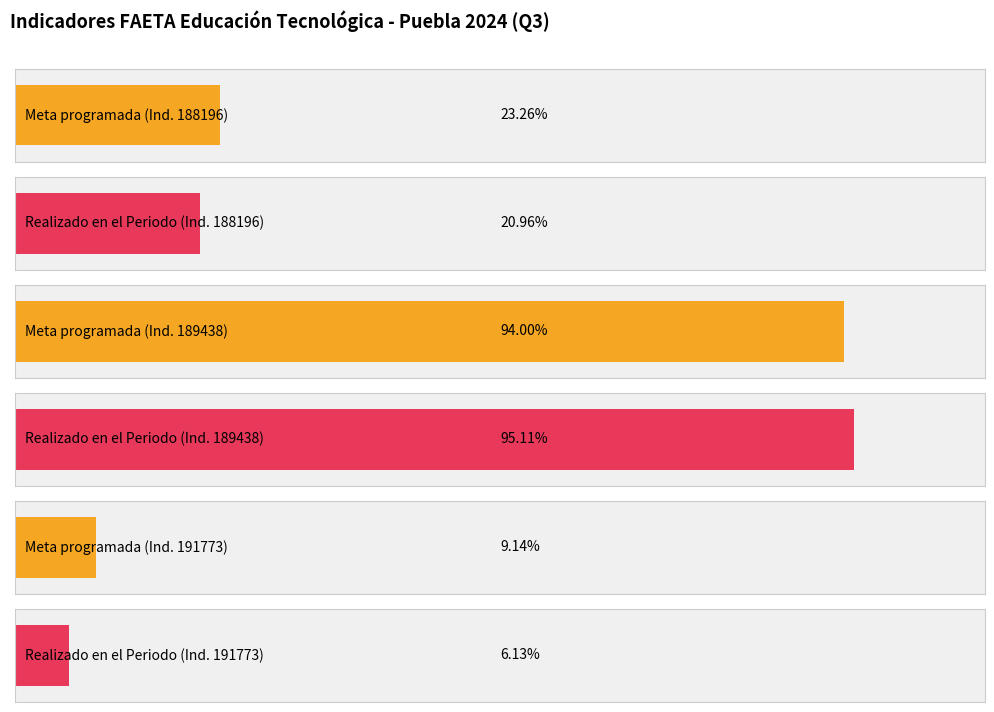

Which series has the widest spread of values?

Realizado en el Periodo